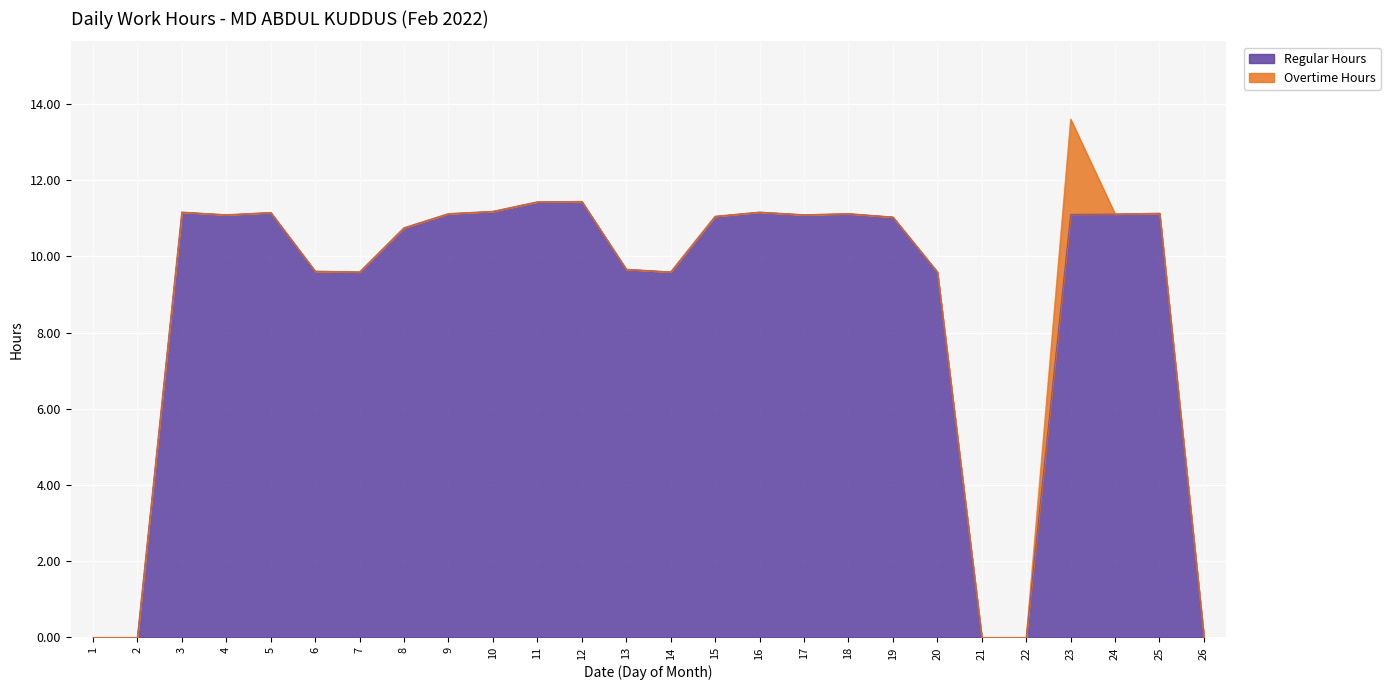

What is the maximum value shown in the chart?

11.4